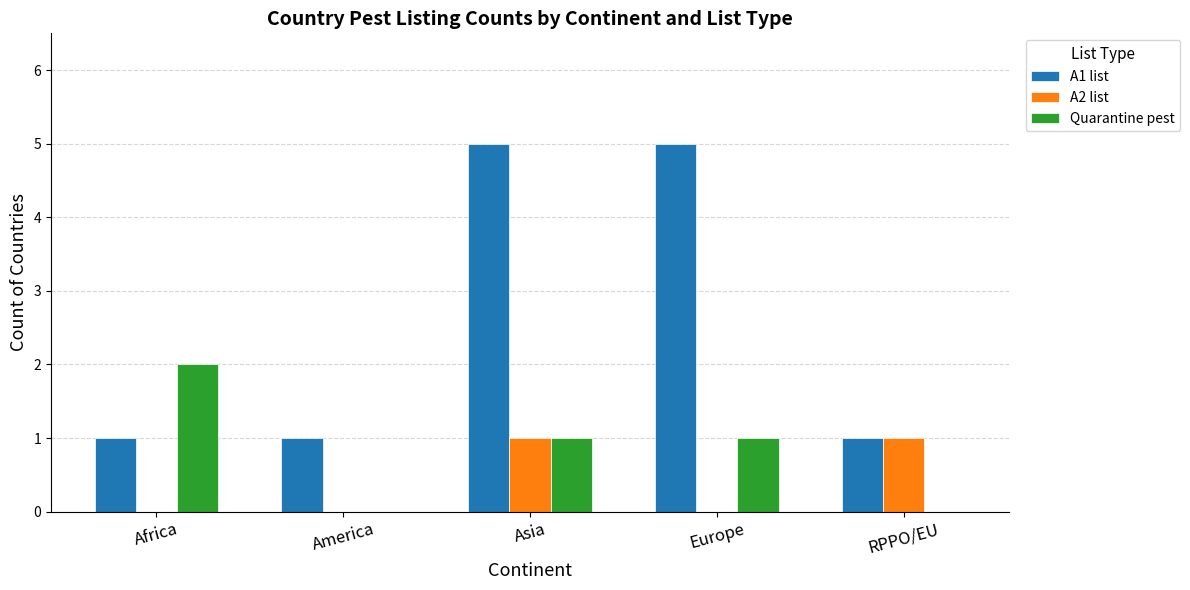

Between Africa and America, which series saw the biggest shift?

Quarantine pest